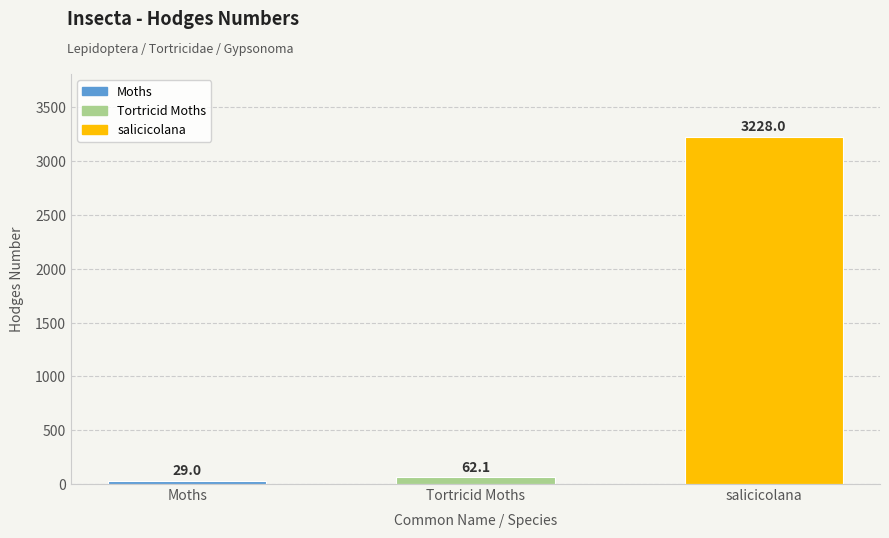

Between Tortricid Moths and Moths, which is larger?

Tortricid Moths